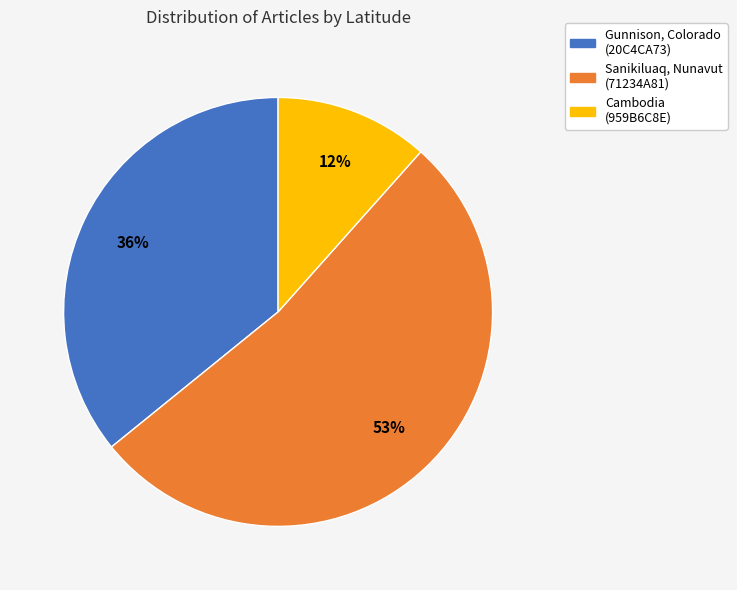

Is there any slice that represents more than half of the pie?

Yes